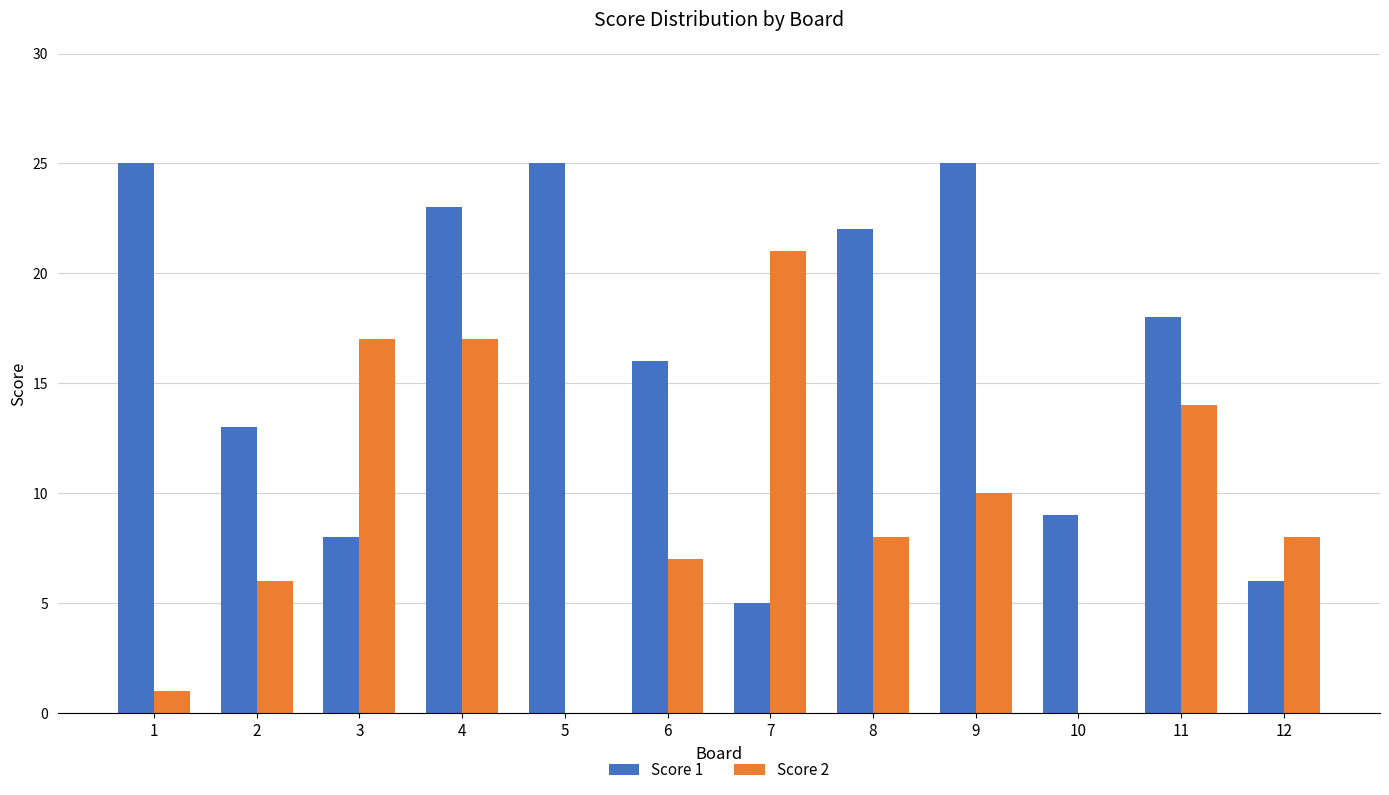

How many categories are shown in the chart?

12